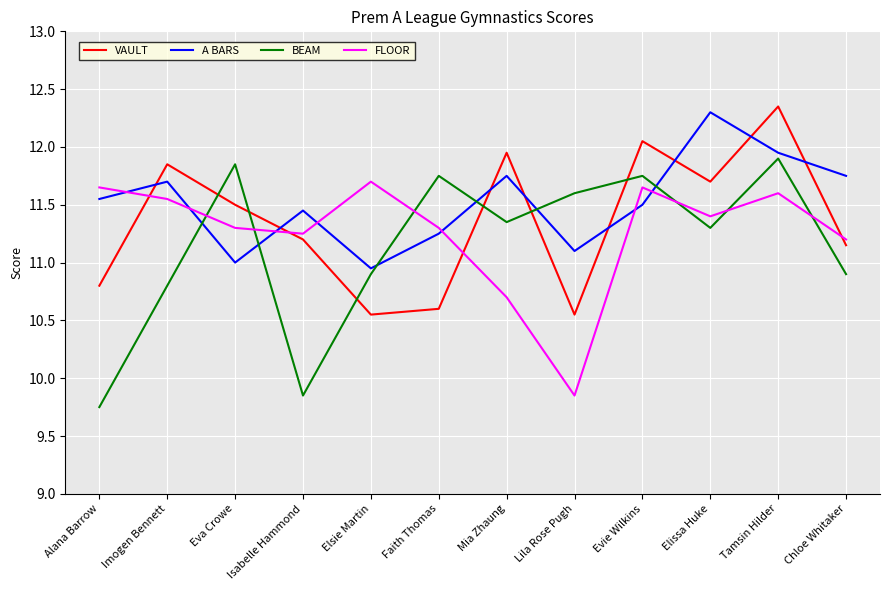

At which label does FLOOR reach its minimum?

Lila Rose Pugh